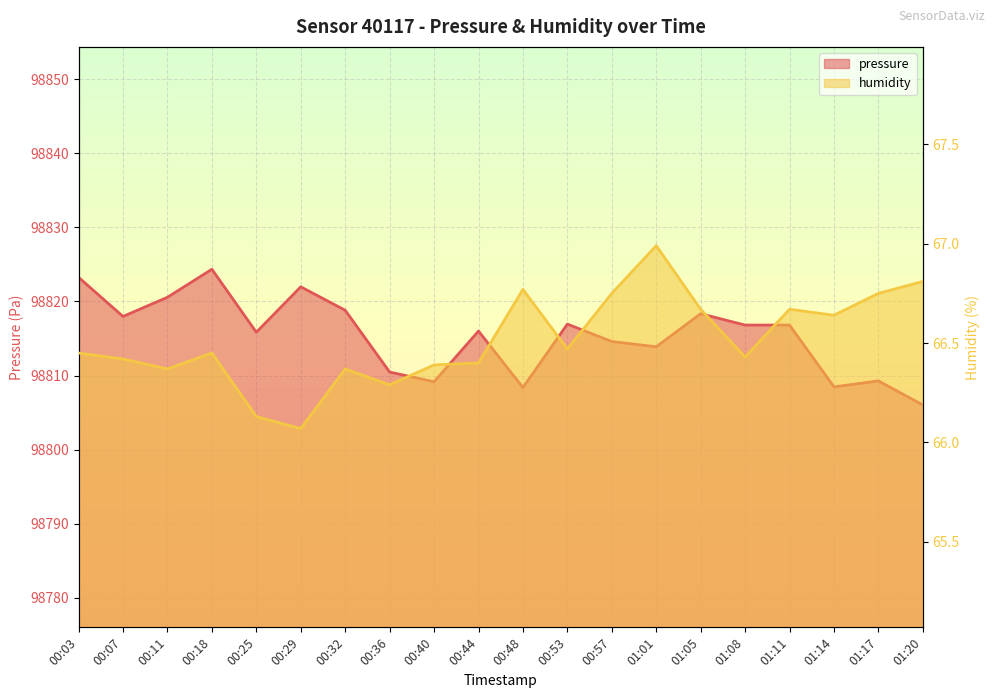

What is the label of the 20th point from the right?

00:03